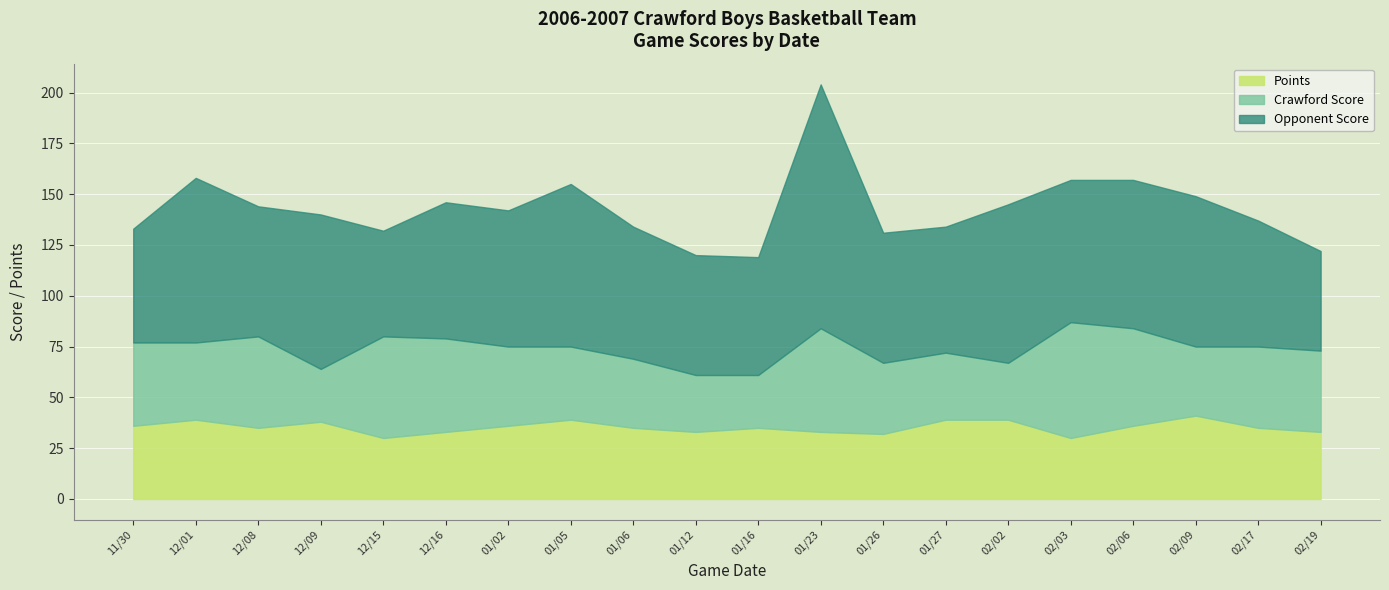

At 02/19, list the series in order from smallest to largest.

Points, Crawford Score, Opponent Score